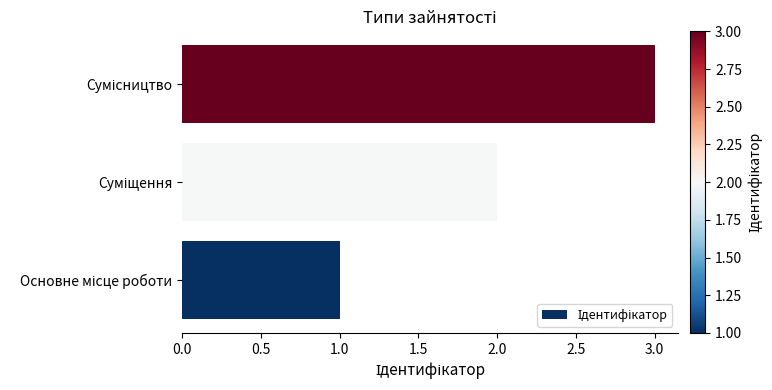

What is the maximum value shown in the chart?

3